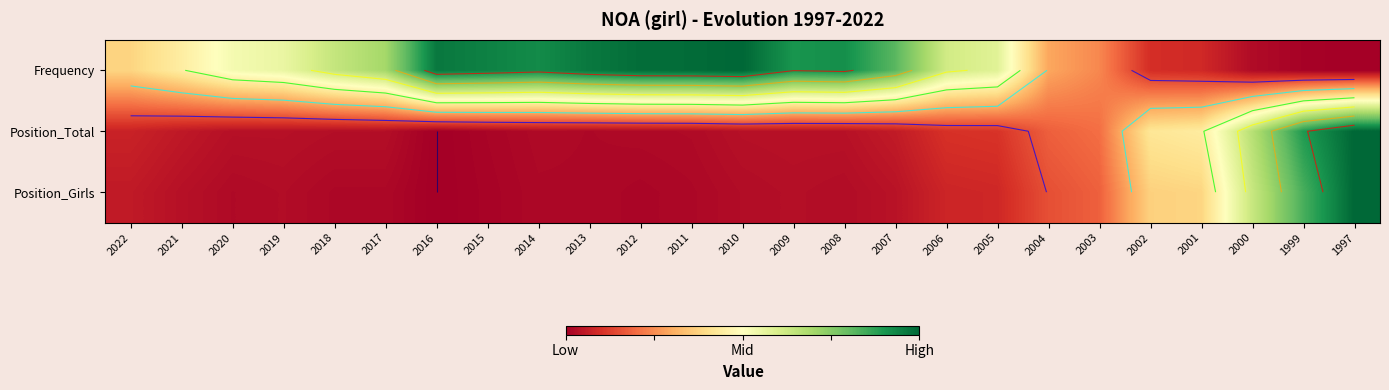

What is the spread (max minus min) of values at 2018?

0.6